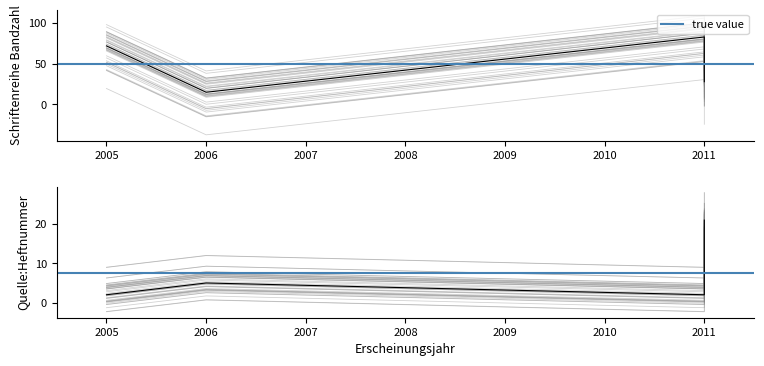

The value of Schriftenreihe Bandzahl at 2011 is 57.5. True or false?

False